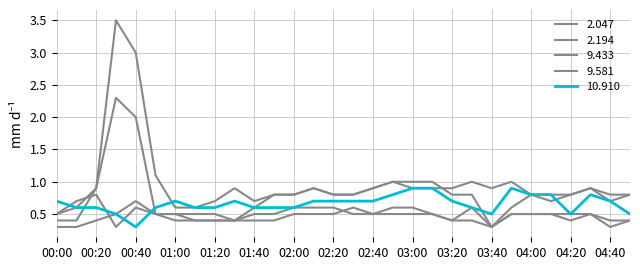

How many lines are shown in the chart?

5